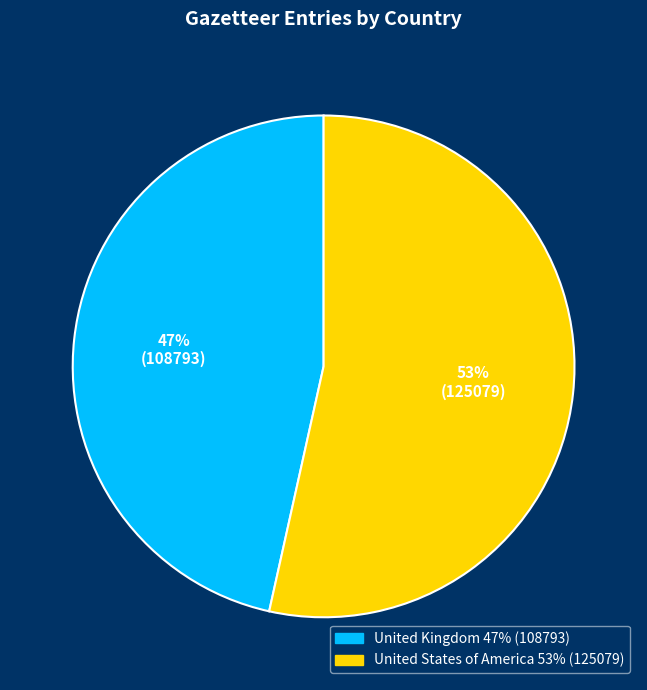

The United Kingdom slice represents 47% of the pie. True or false?

True